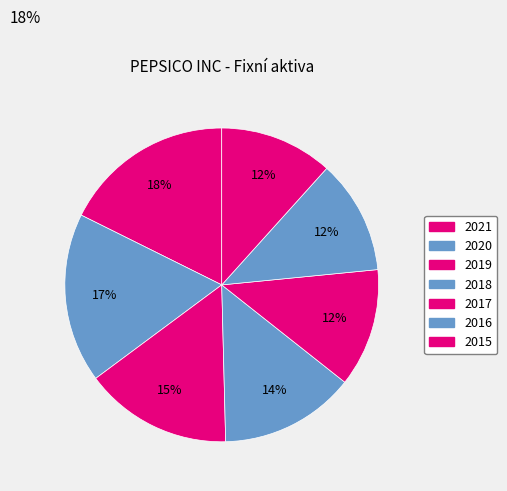

Which category has the smallest portion of the pie?

2015